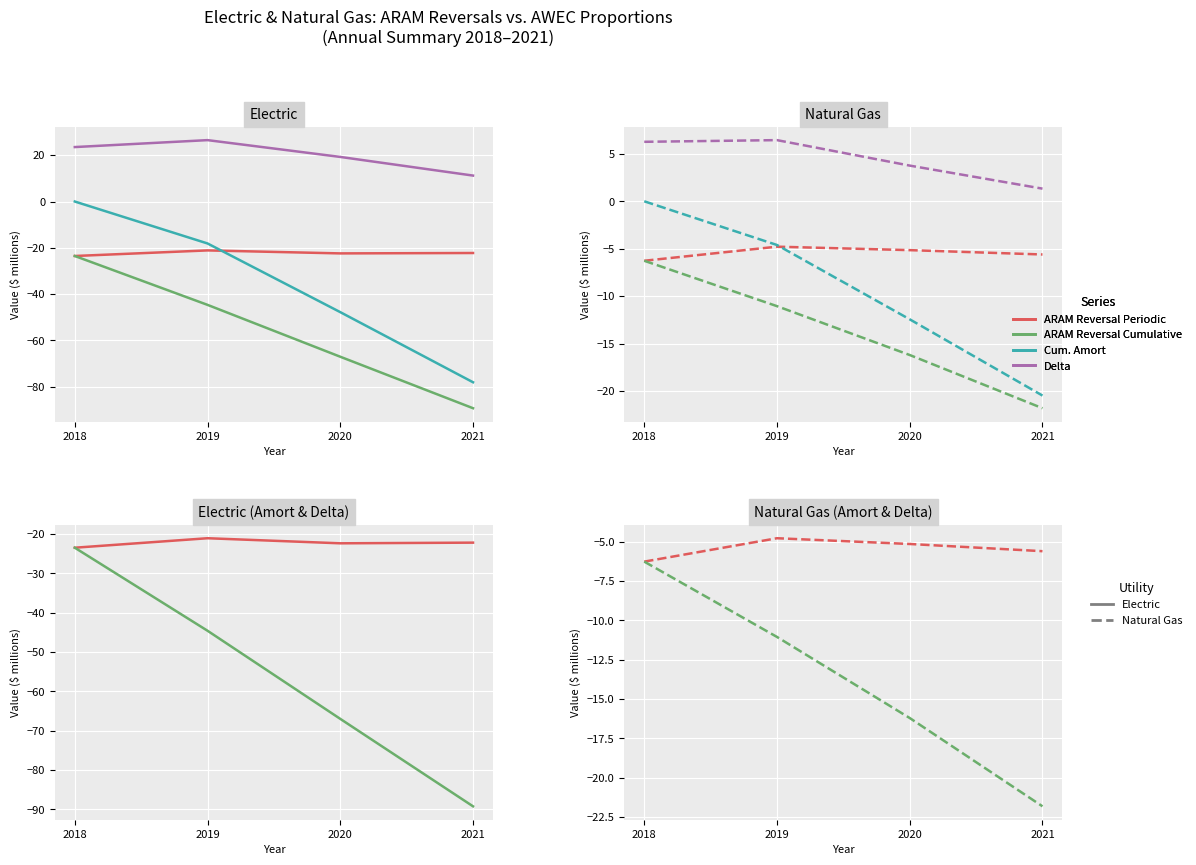

Reading left to right, extract all data points from this chart.

ARAM Reversal Periodic: -6.3	-4.8	-5.2	-5.6
ARAM Reversal Cumulative: -6.3	-11.1	-16.2	-21.8
Cum. Amort: 0.0	-4.6	-12.4	-20.5
Delta: 6.3	6.4	3.8	1.3